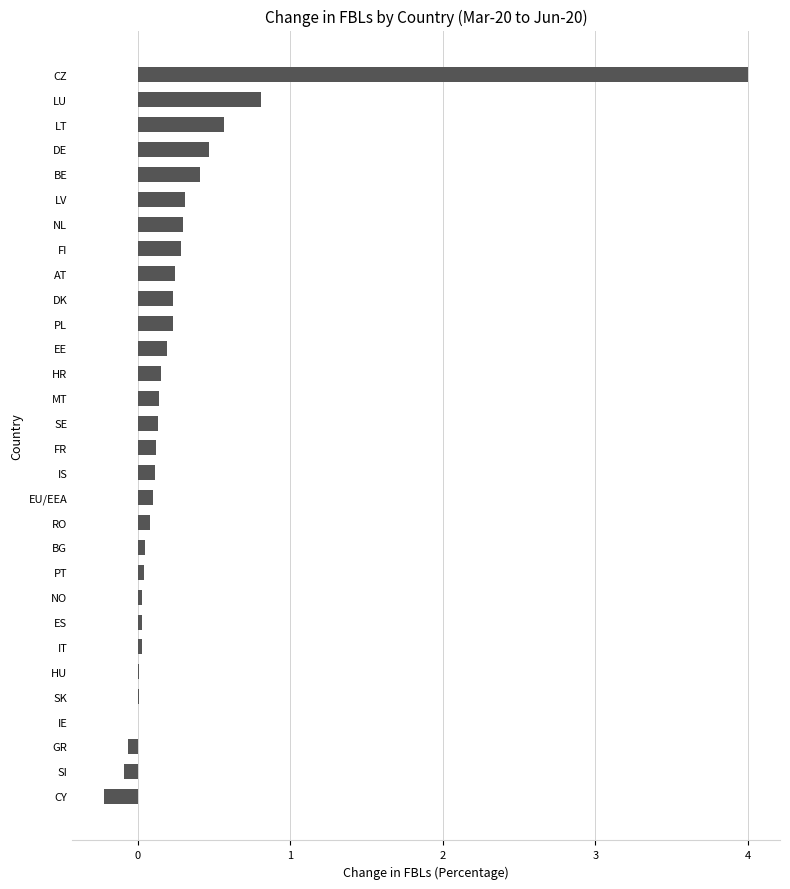

At which label is the value closest to 1?

LU